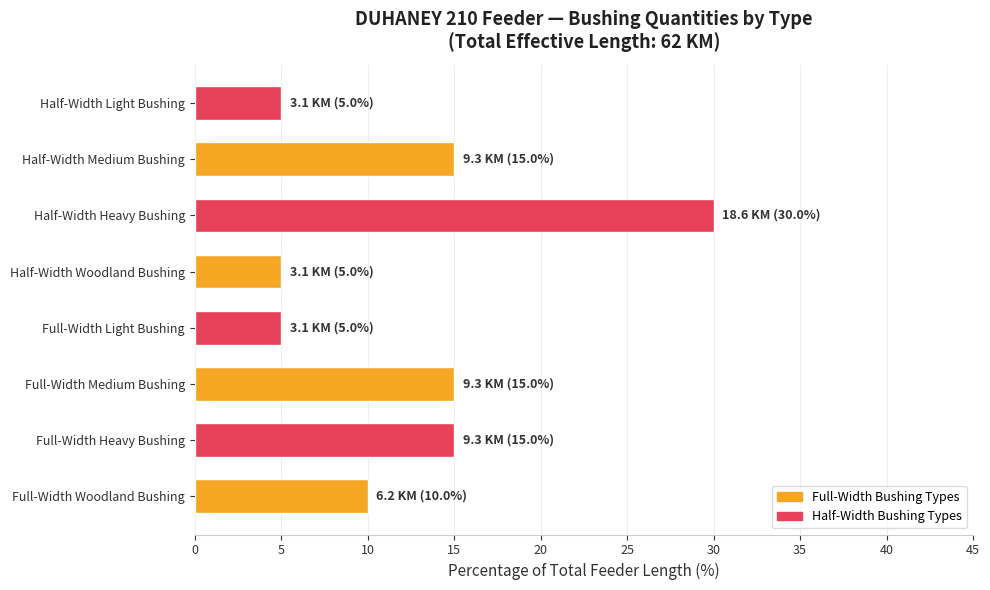

Read the value at Full-Width Light Bushing.

5.0